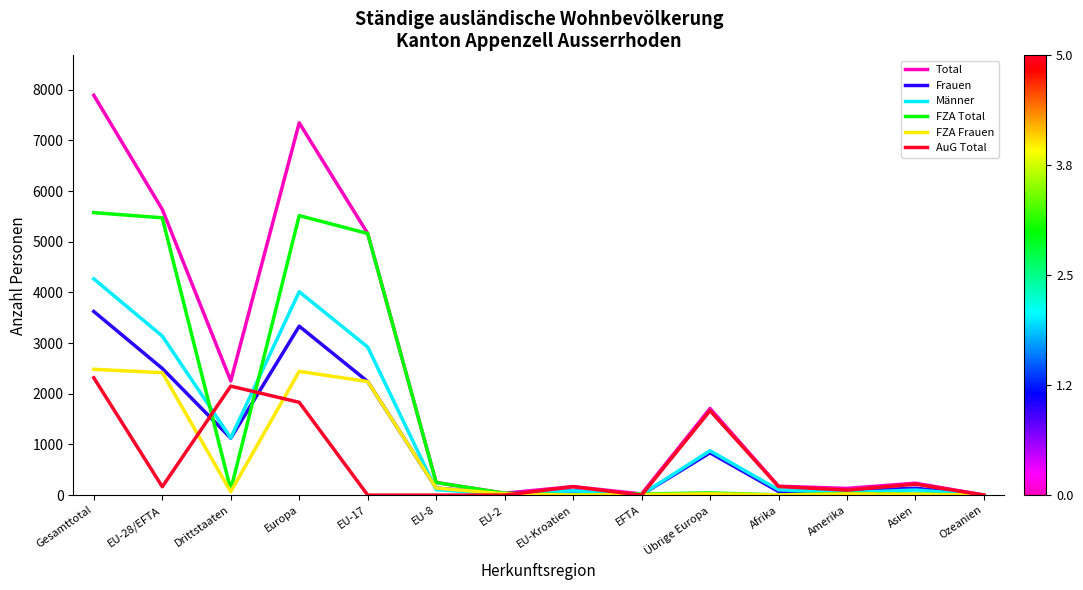

How many distinct data groups are displayed?

6